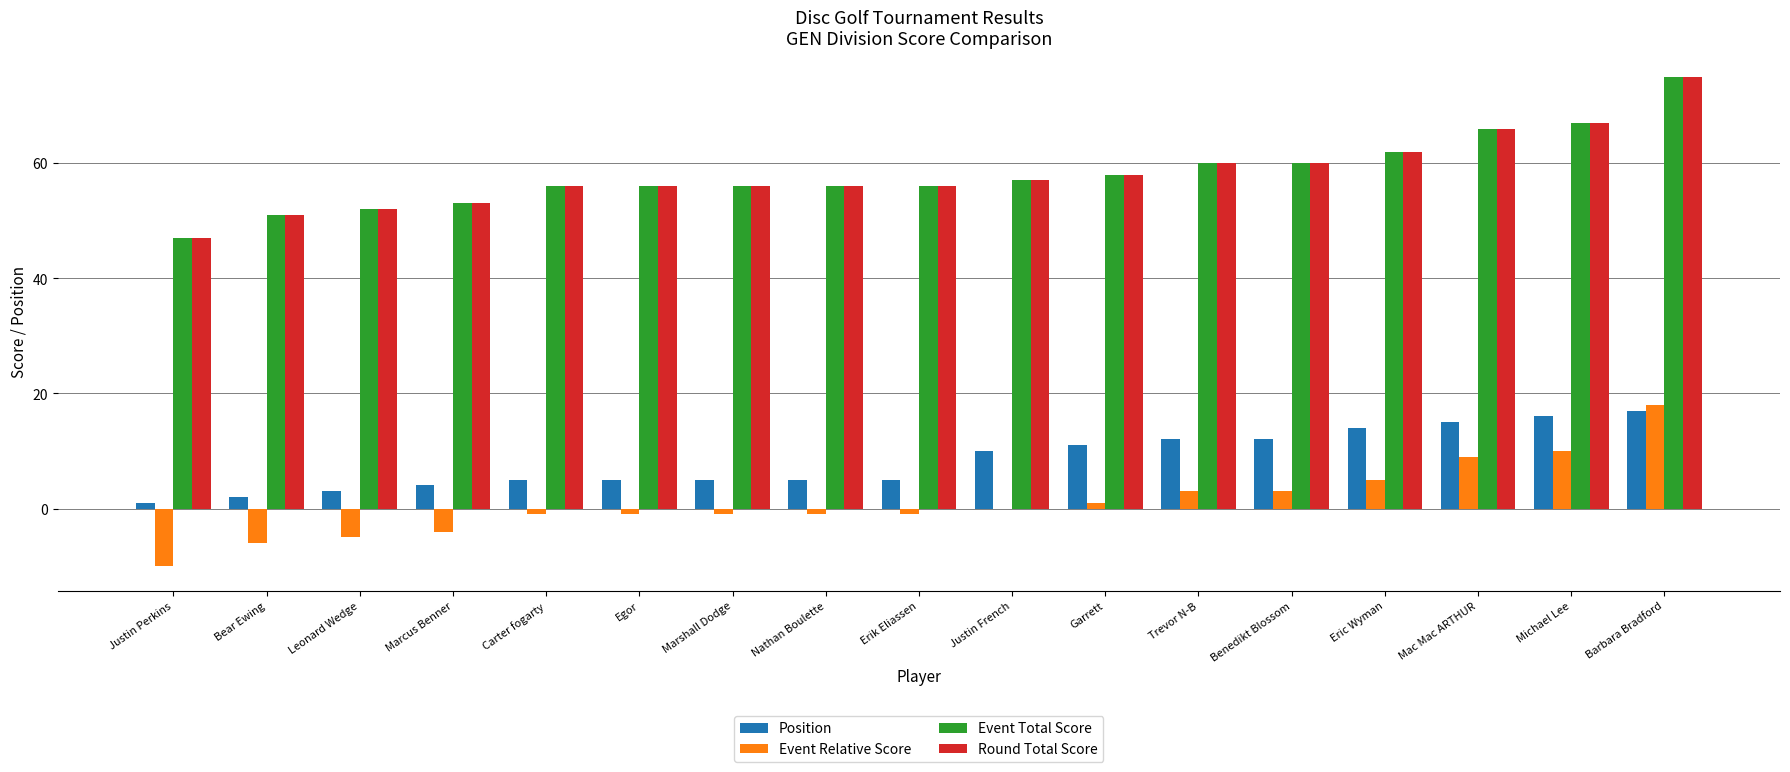

Is the value of Event Relative Score at Barbara Bradford greater than the value of Round Total Score at Carter fogarty?

No